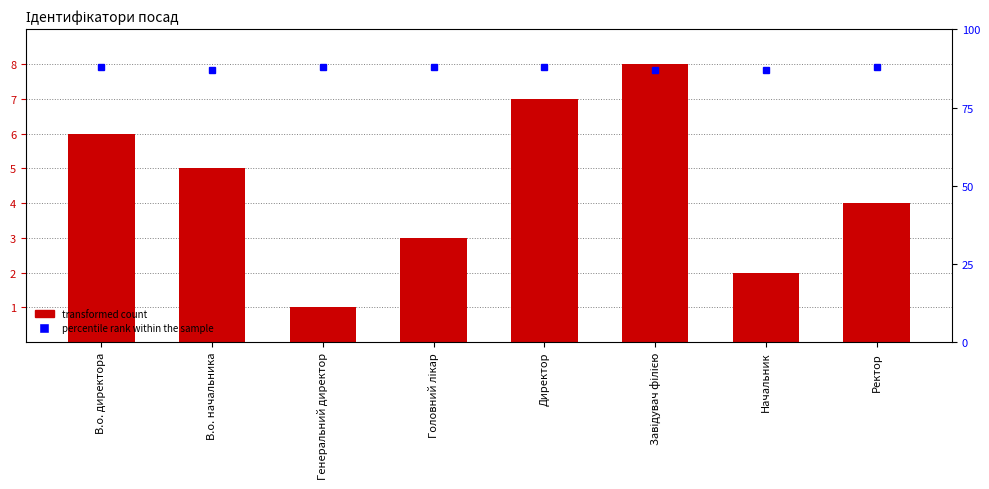

Which category has the lowest value in the Ідентифікатор series?

Генеральний директор